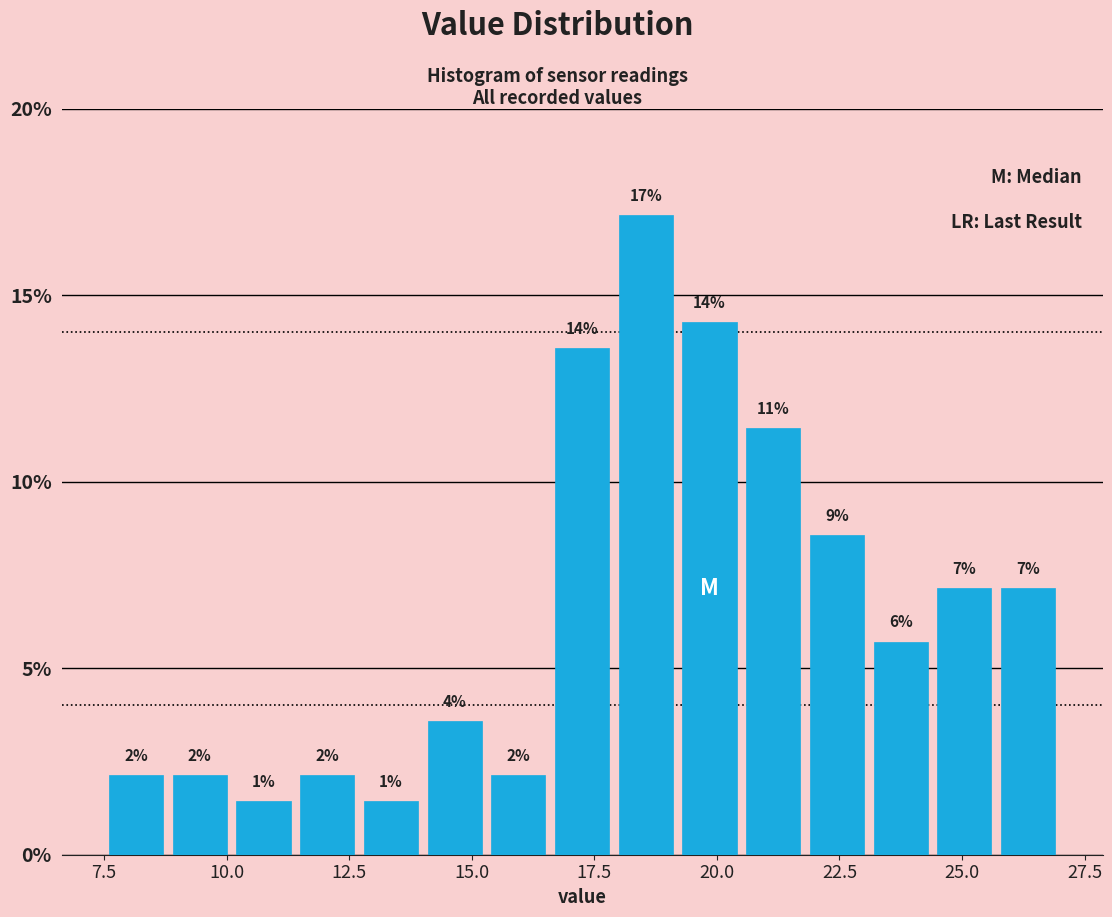

Around what value on the x-axis is the tallest bar? Give the approximate position of its centre, as read against the axis.

18.5